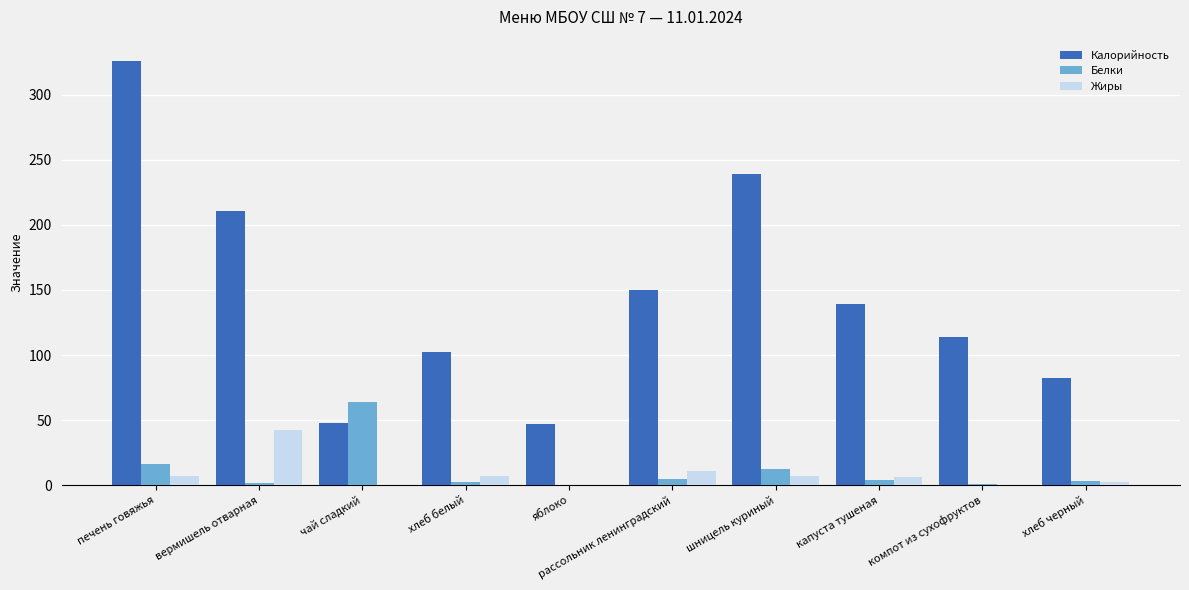

What is the maximum value for Белки?

64.0